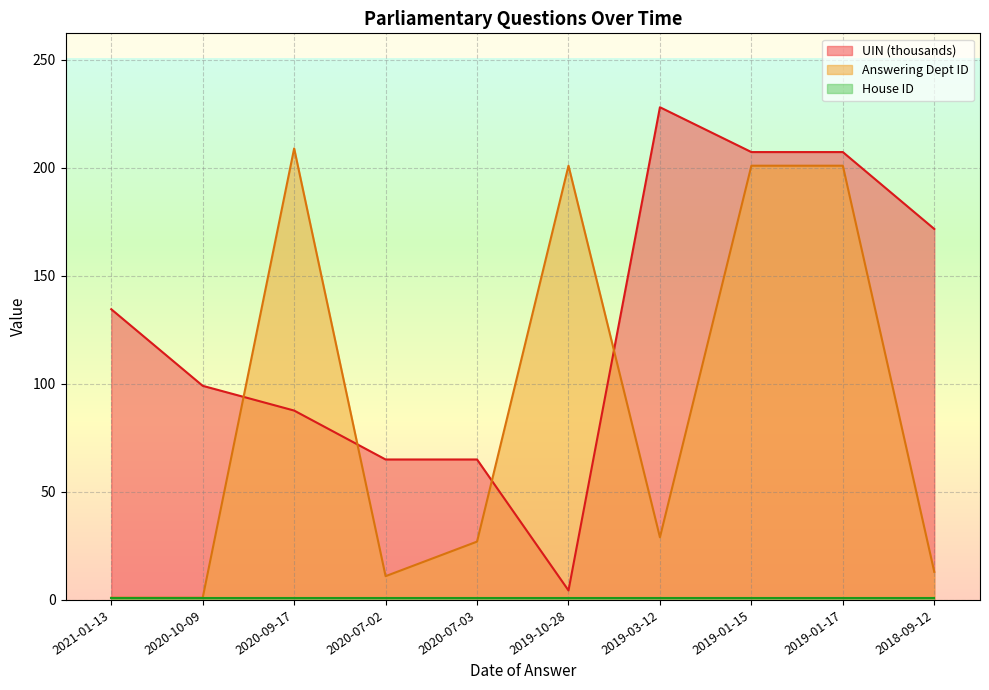

In UIN, how many points are higher than both neighbors (excluding endpoints)?

3